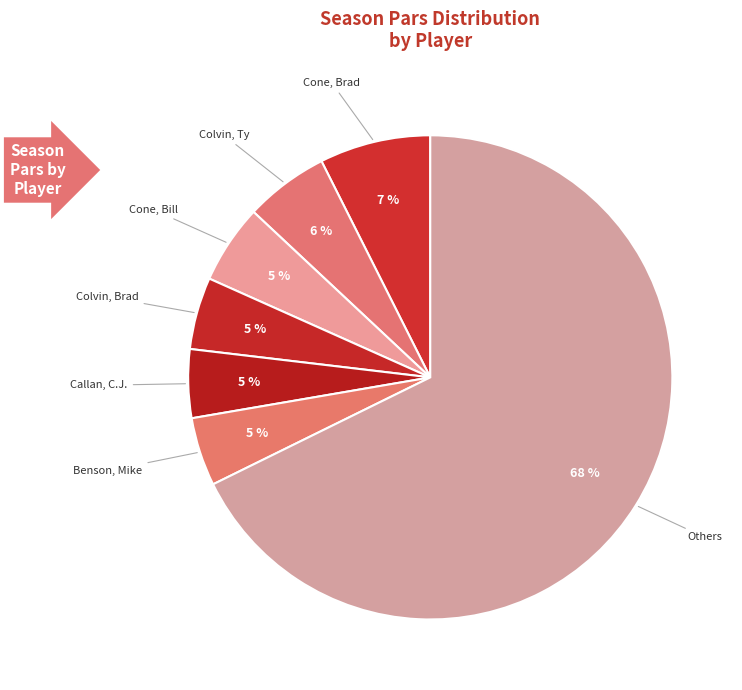

Count the number of slices in the pie.

7